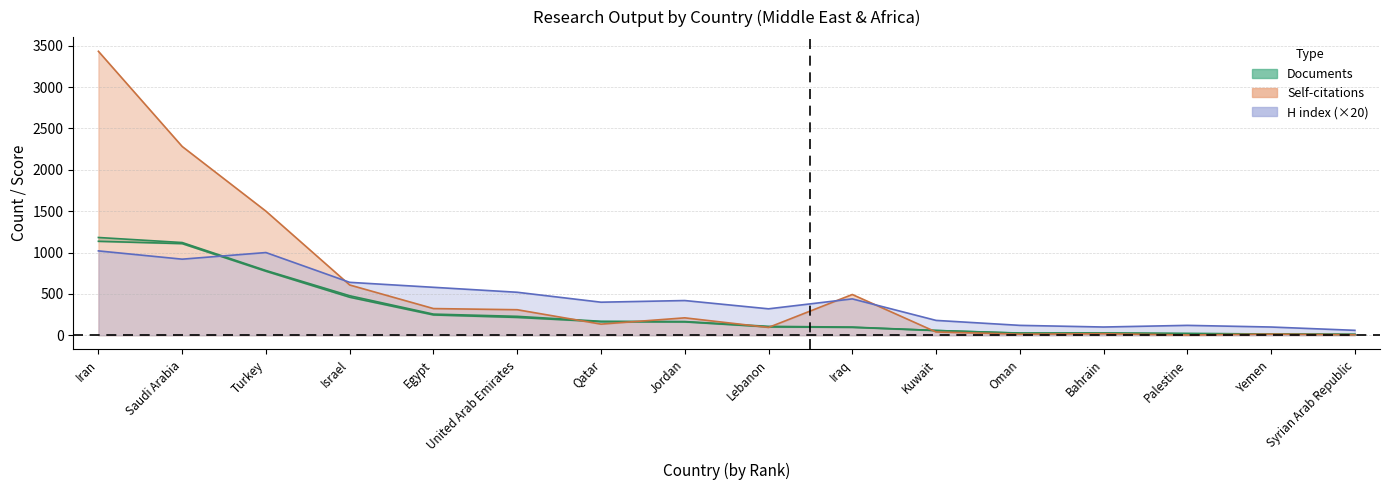

Where do Citable documents and Self-citations first cross each other?

United Arab Emirates and Qatar